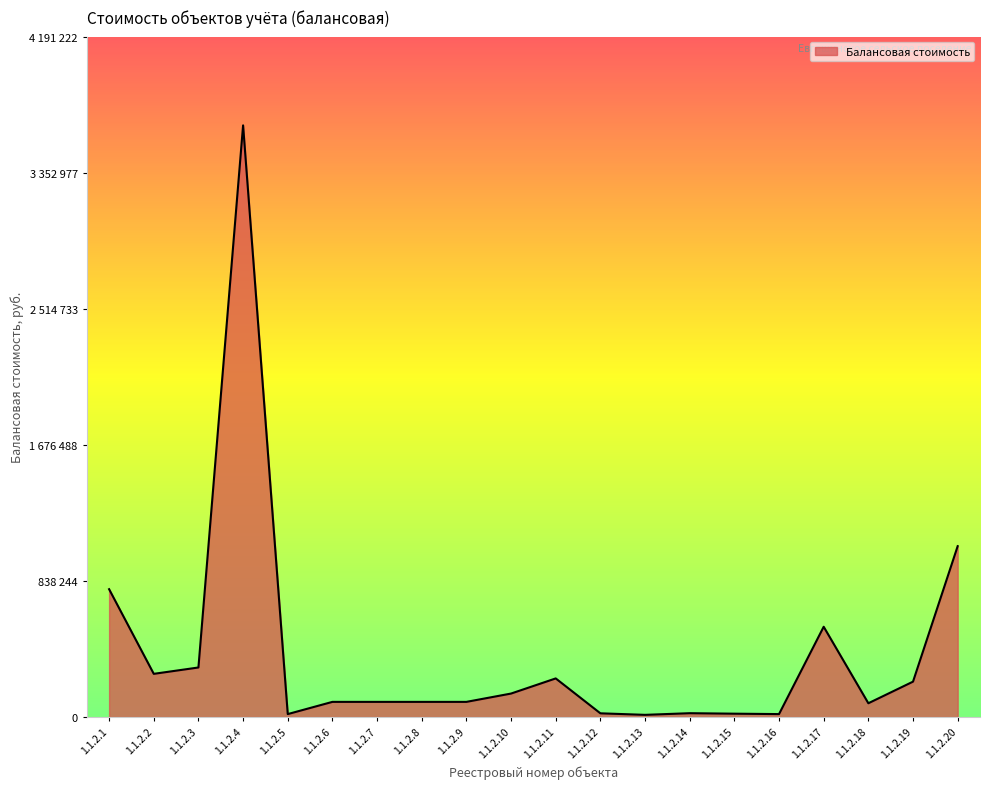

Reading left to right, transcribe all the data shown in this chart.

1.1.2.1=787532	1.1.2.2=266178	1.1.2.3=305300	1.1.2.4=3644541	1.1.2.5=18228	1.1.2.6=93500	1.1.2.7=93500	1.1.2.8=93500	1.1.2.9=93500	1.1.2.10=144746	1.1.2.11=237972	1.1.2.12=23040	1.1.2.13=13600	1.1.2.14=23736	1.1.2.15=20776	1.1.2.16=18228	1.1.2.17=556212	1.1.2.18=85008	1.1.2.19=218090	1.1.2.20=1052630